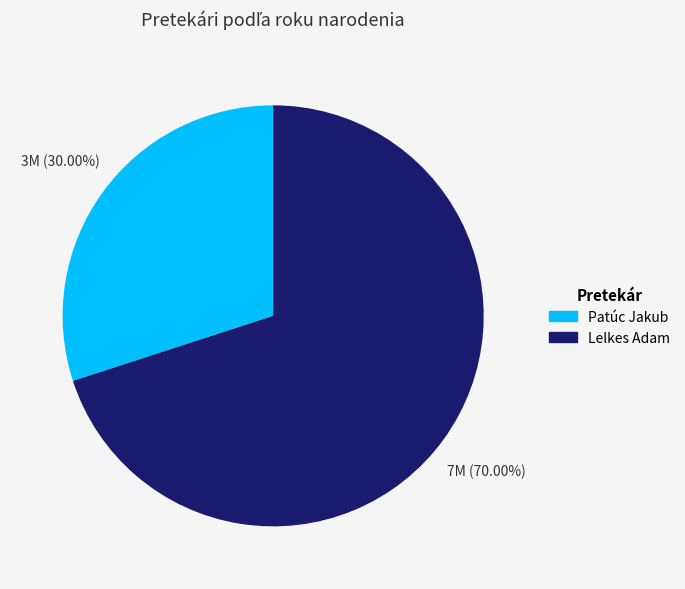

To the nearest percent, what percentage of the pie is Patúc Jakub?

30%